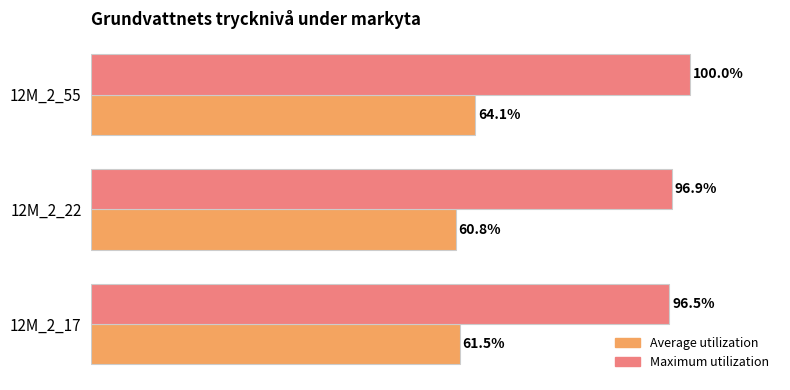

Which series has the widest spread of values?

Maximum utilization